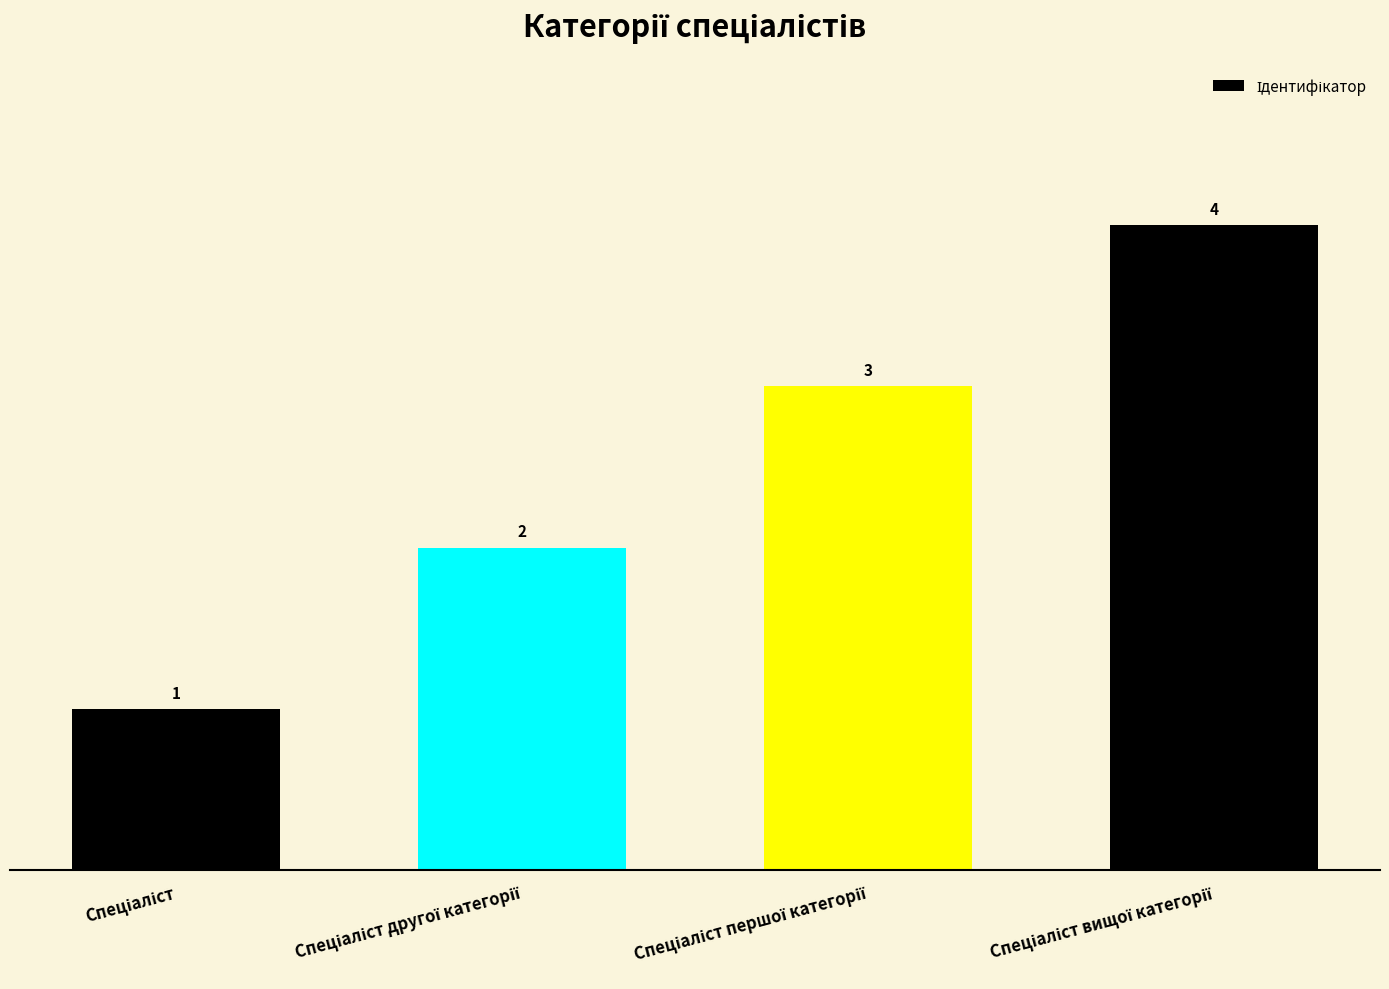

How many values are between 2 and 4?

3